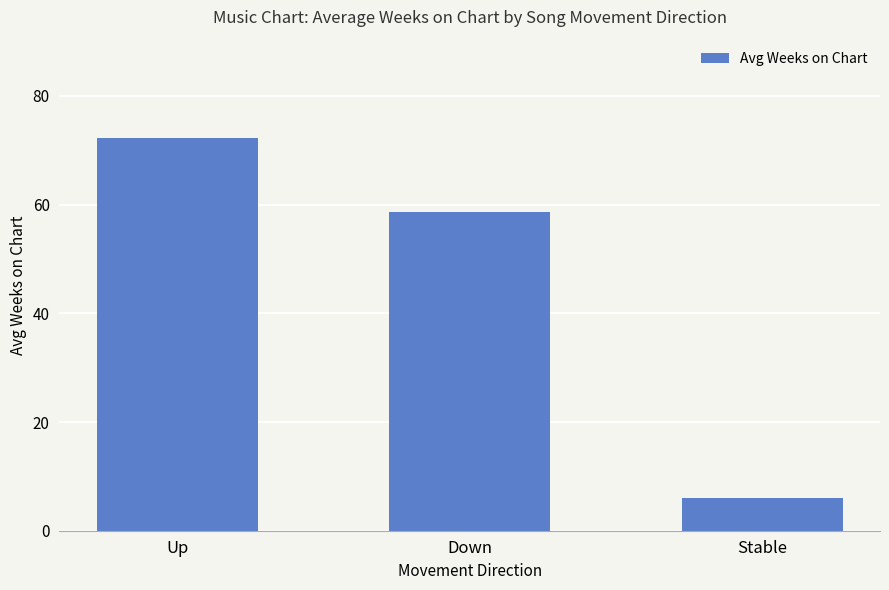

How many data points are less than 58?

1